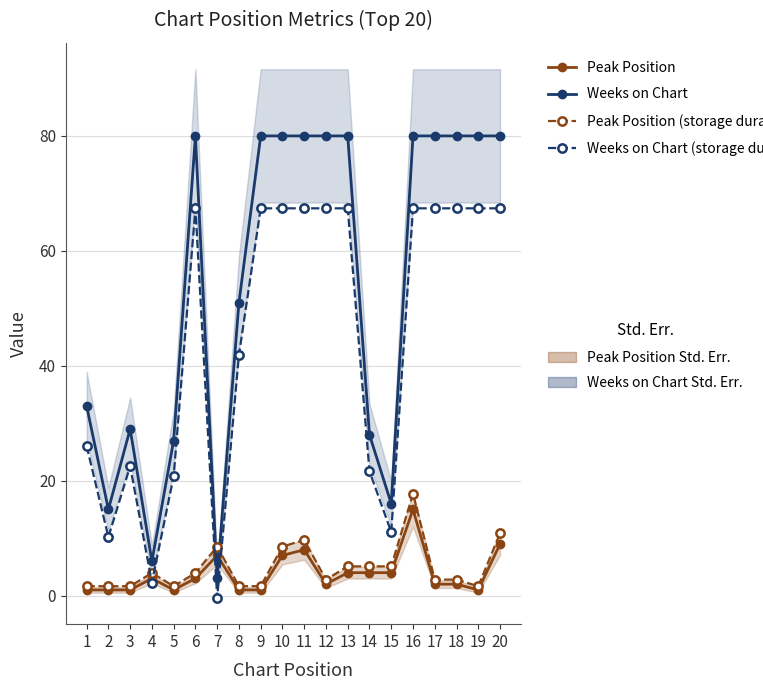

The value of Peak Position at 4 is 3.0. True or false?

True